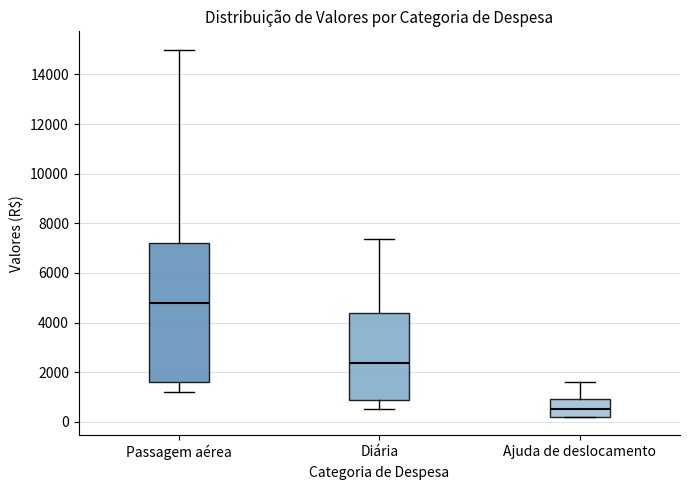

Reading left to right, read every box against the y-axis: the position of its median line, the range the box covers, and the ends of its whiskers. The values are not printed on the chart, so give them approximately, as read against the axis.

Passagem aérea: median 4800, box 1600 to 7200, whiskers 1200 to 15000
Diária: median 2400, box 800 to 4400, whiskers 600 to 7400
Ajuda de deslocamento: median 600, box 200 to 1000, whiskers 200 to 1600